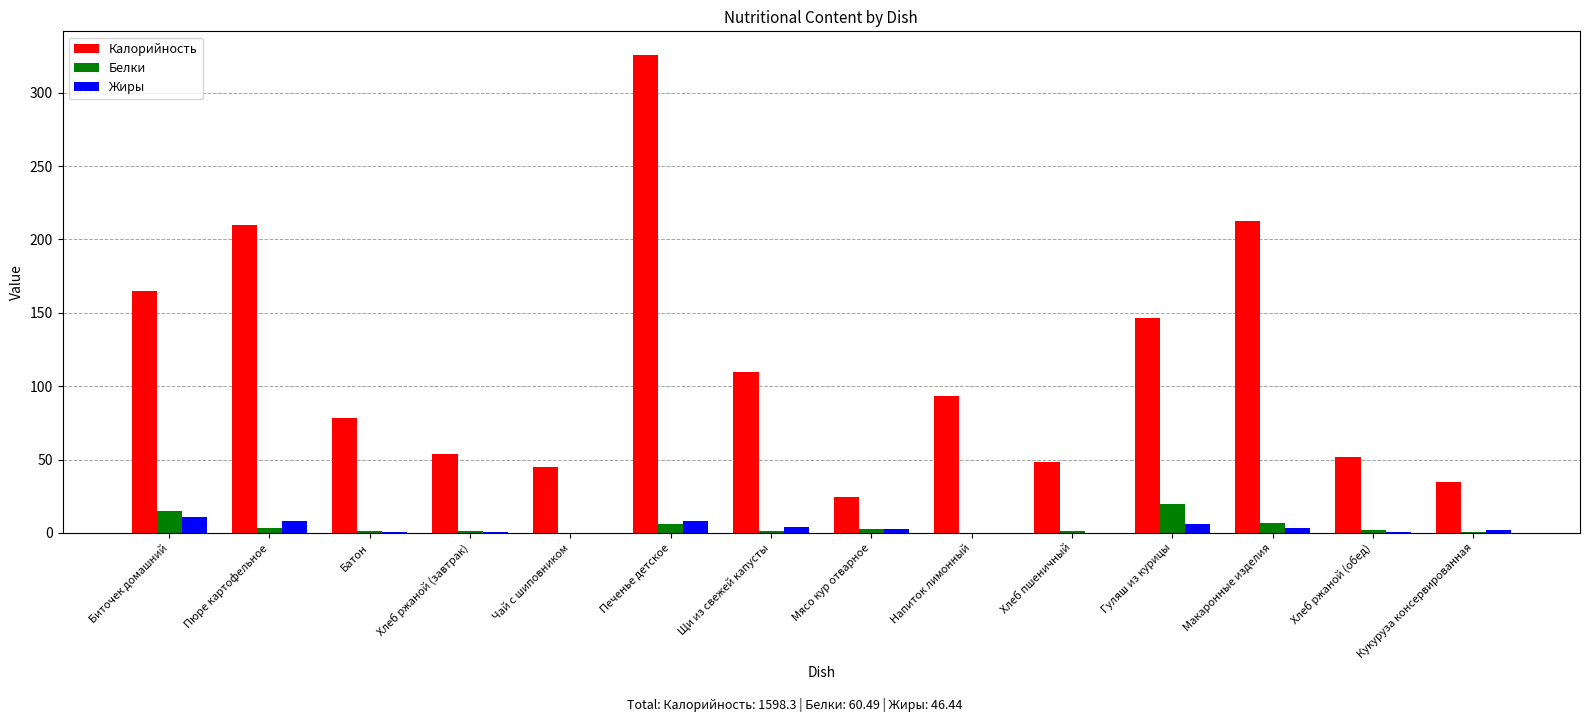

Where is Белки nearest to the value 9?

Макаронные изделия